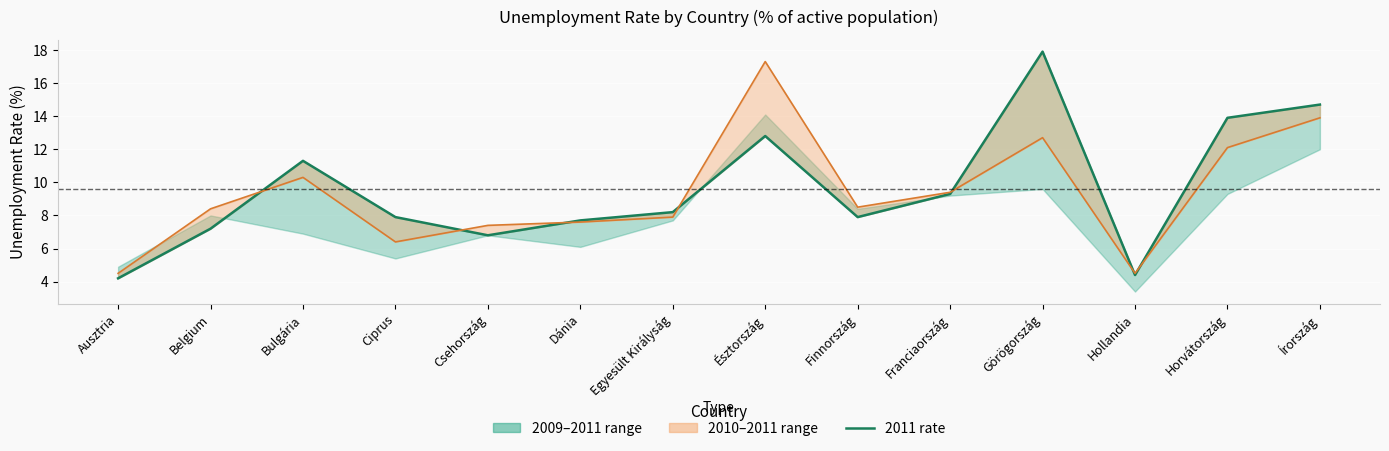

How many interior local valleys does the 2011 series have?

3